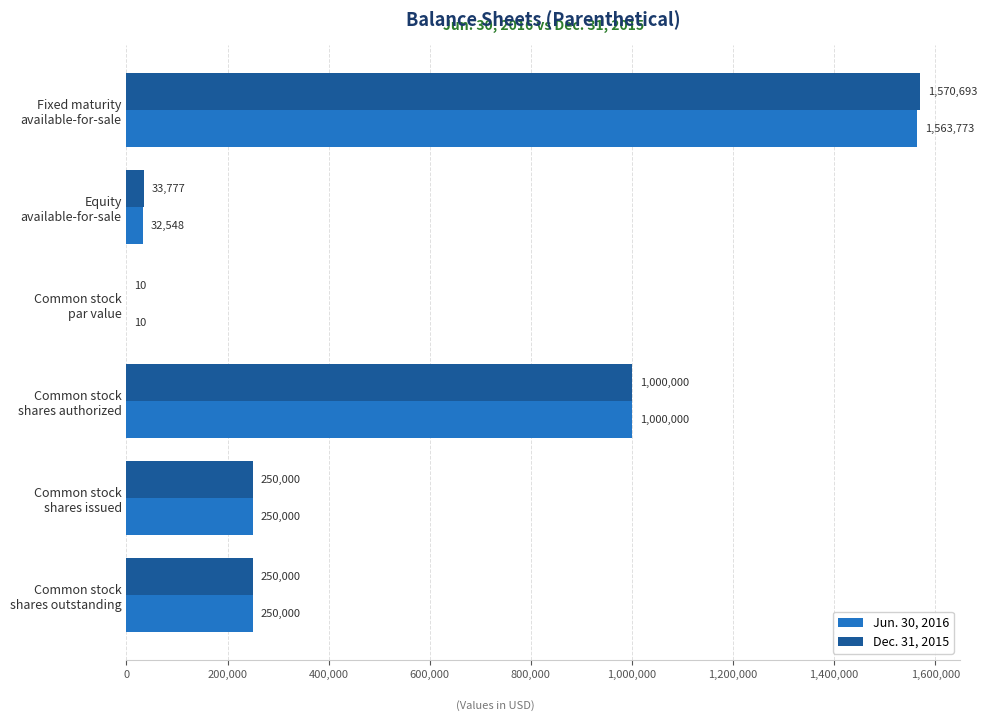

What is the sum of all Dec. 31, 2015 values?

3104480